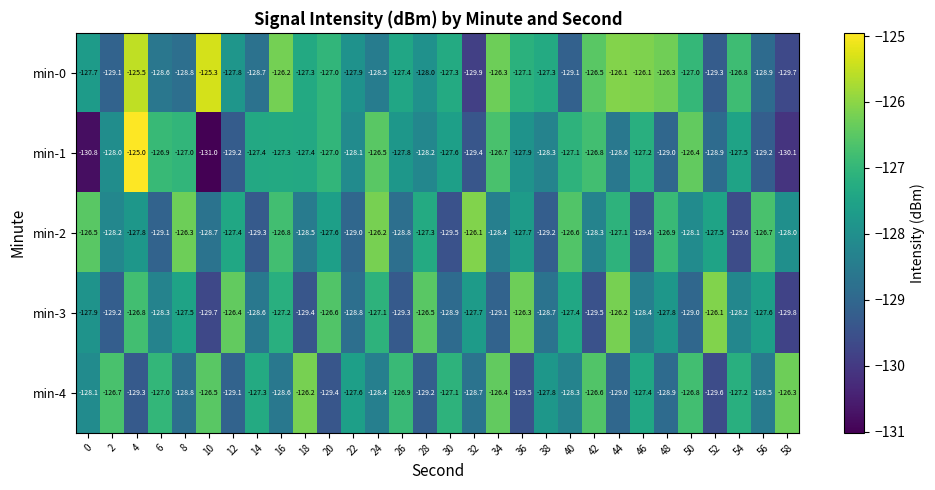

What is the total value across all series at 54?

-639.3